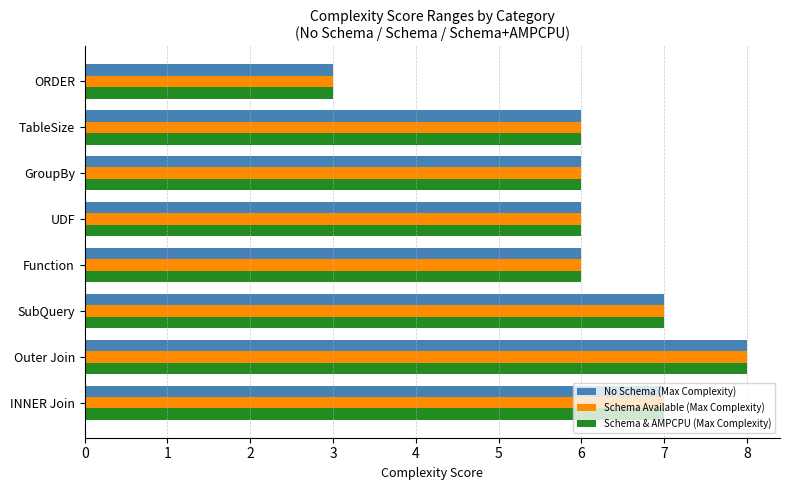

The No Schema (Max Complexity) series shows 8 at Outer Join. True or false?

True